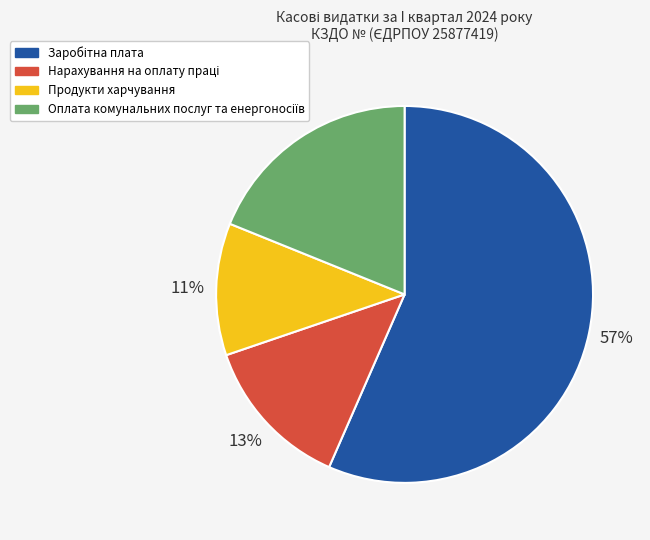

To the nearest percent, what percentage of the pie is Продукти харчування?

11%